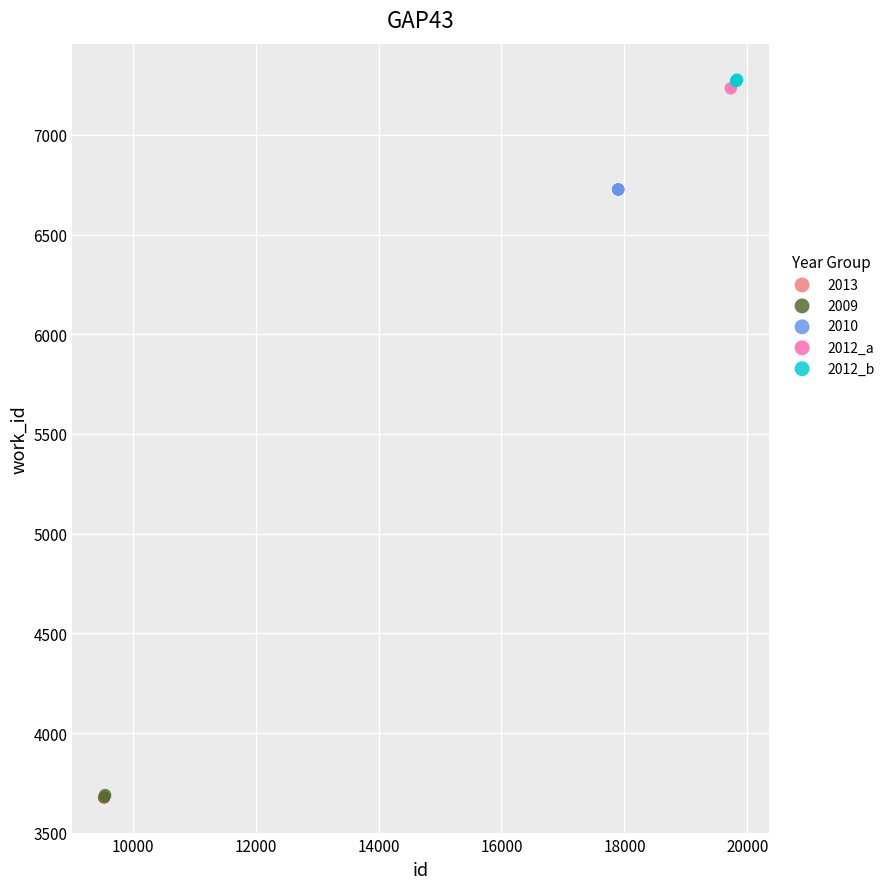

What are all the series names shown in the legend?

2013, 2009, 2010, 2012_a, 2012_b